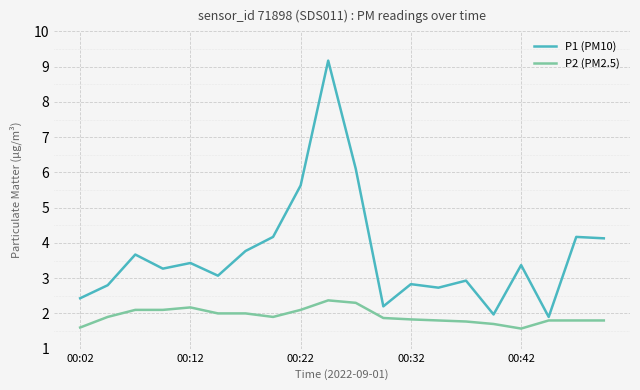

List the series in order of their overall mean, highest first.

P1 (PM10), P2 (PM2.5)